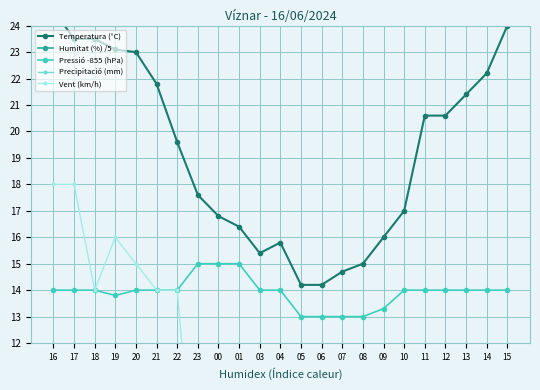

Between 08 and 09, which is larger?

09